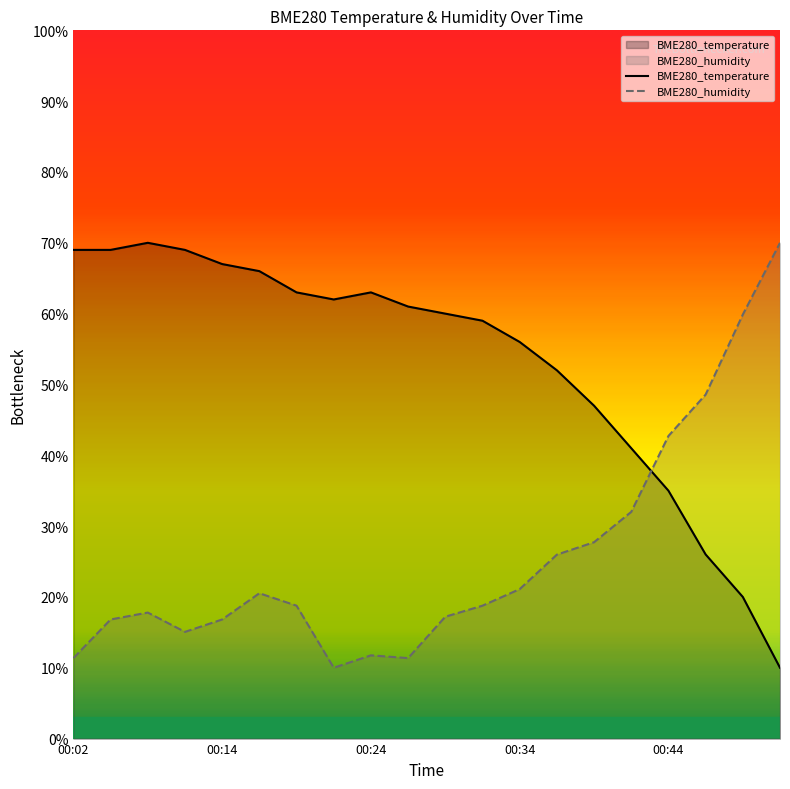

Between 00:46 and 00:49, which series saw the biggest shift?

BME280_humidity